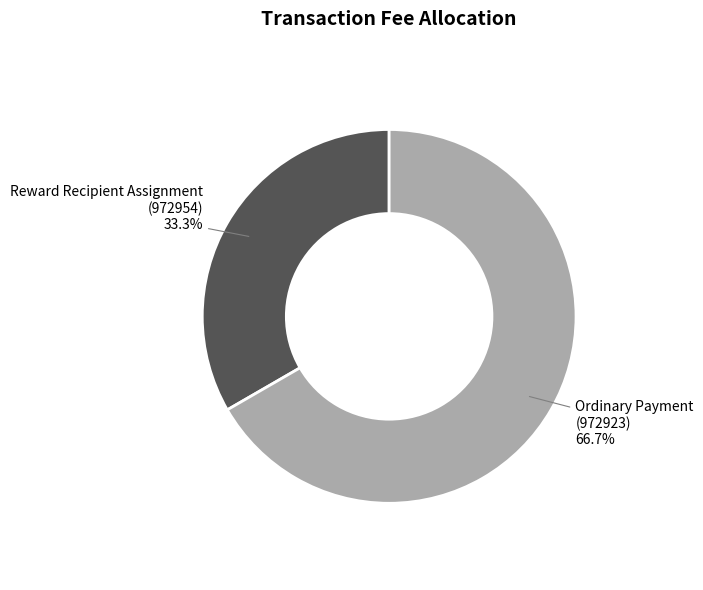

Between Ordinary Payment (972923) and Reward Recipient Assignment (972954), which is larger?

Ordinary Payment (972923)